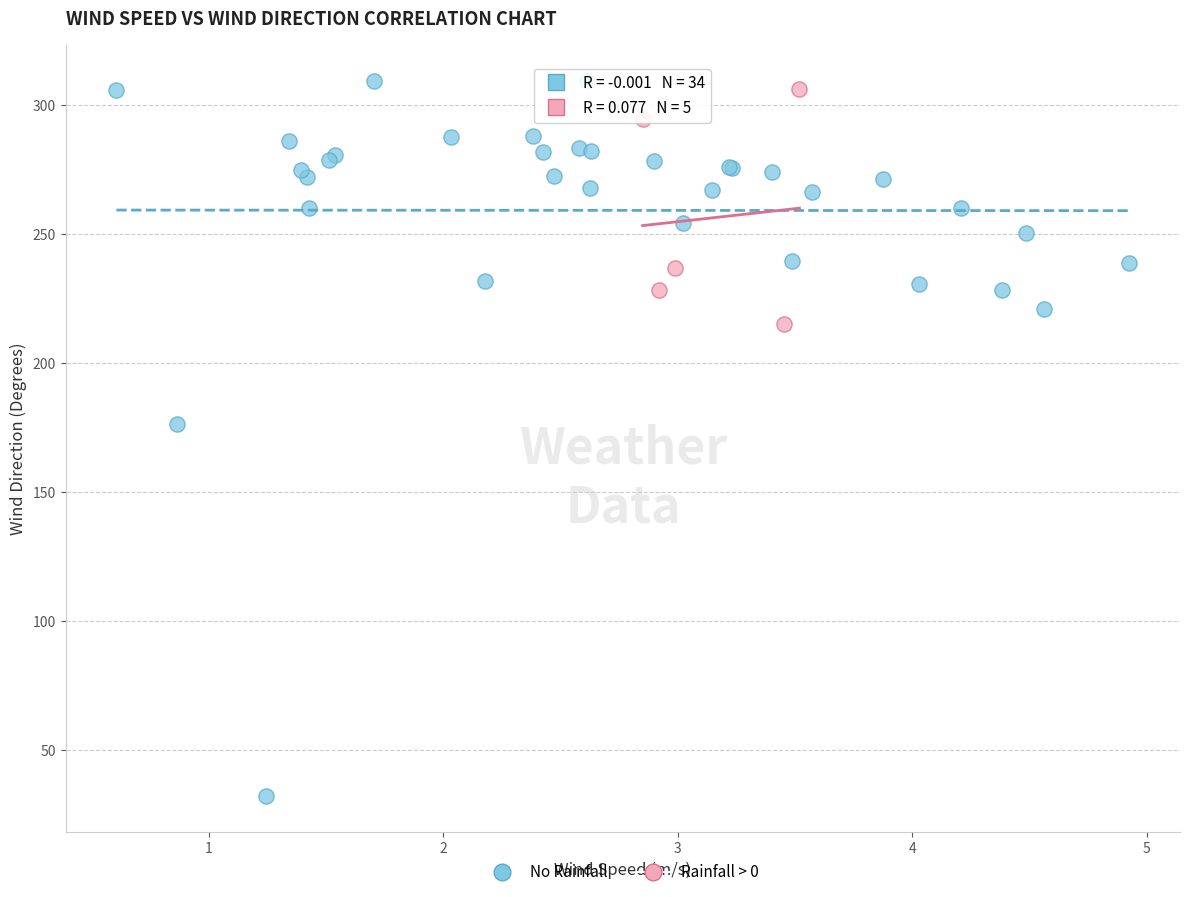

Which series contains the lowest Y value?

No Rainfall